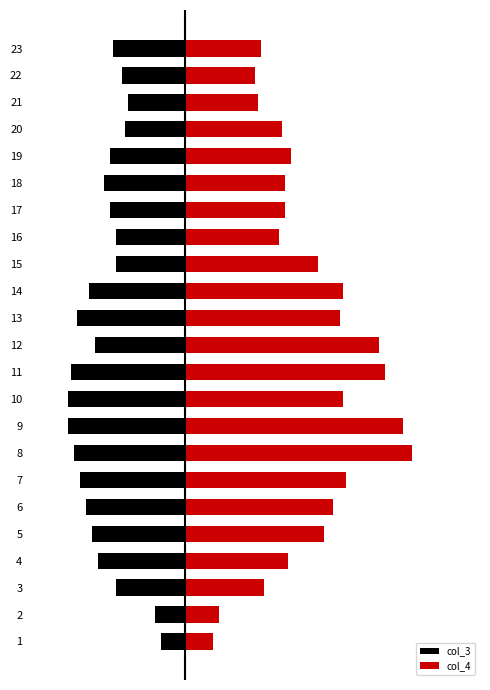

How many distinct data groups are displayed?

2